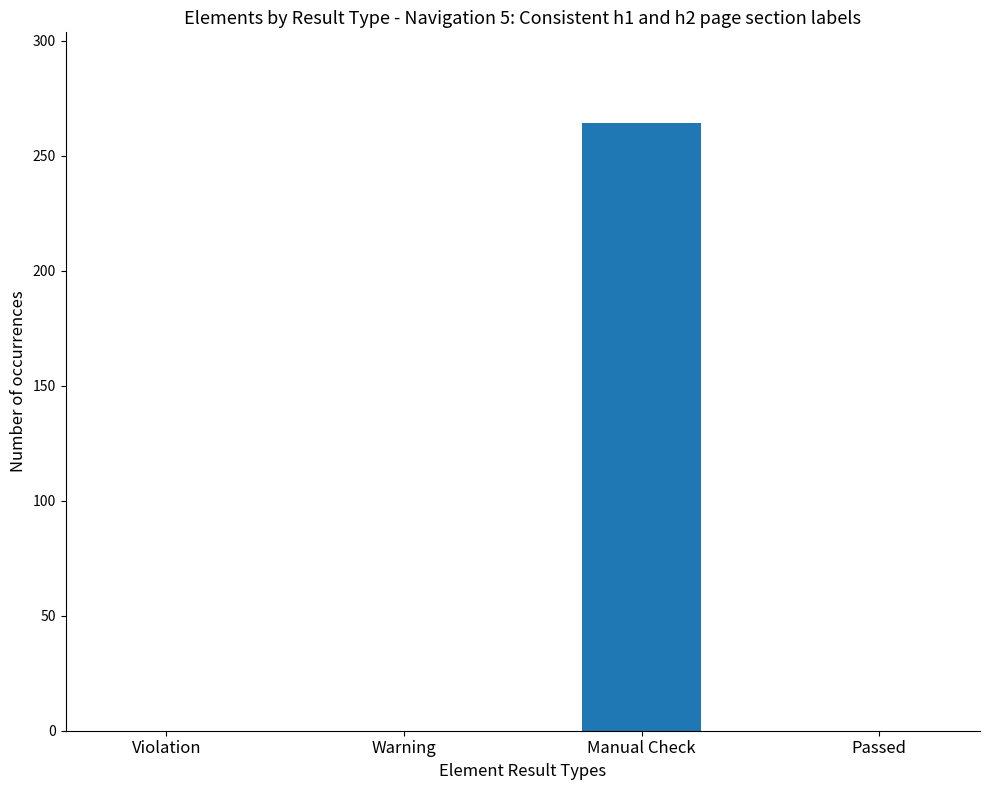

Reading left to right, what are all the values shown in this chart?

0	0	264	0